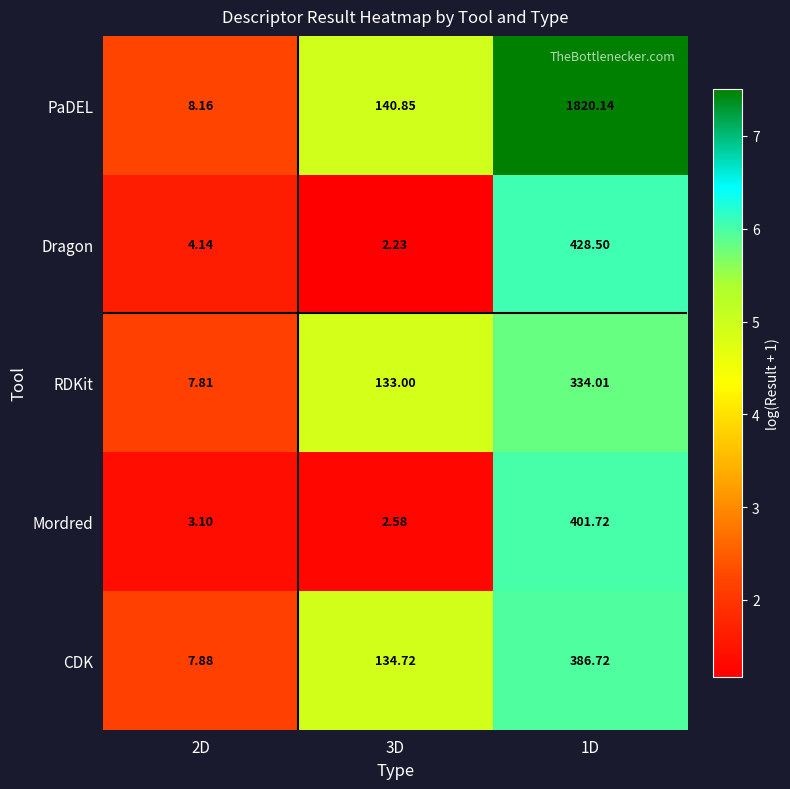

Is the value of PaDEL at 2D greater than the value of CDK at 3D?

No